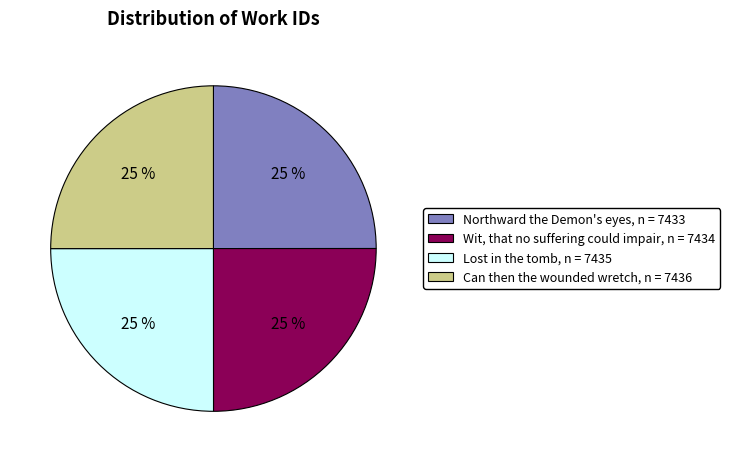

What percentage is the Wit, that no suffering could impair slice, to the nearest percent?

25%